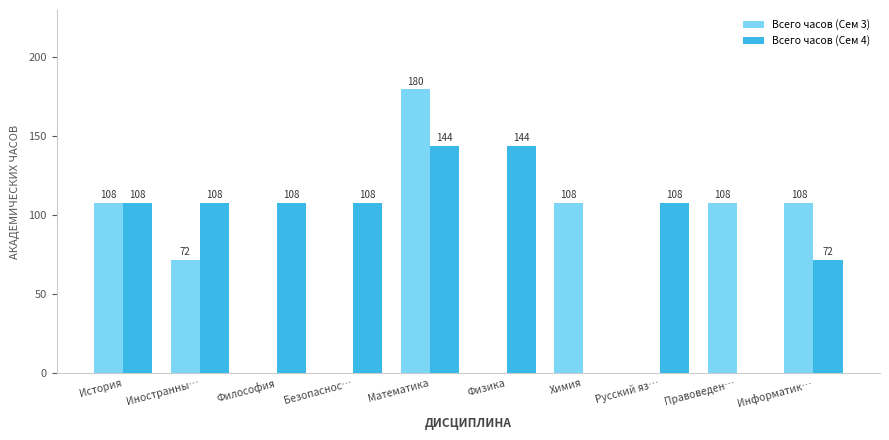

How many values in Всего часов (Сем 4) are above zero?

8